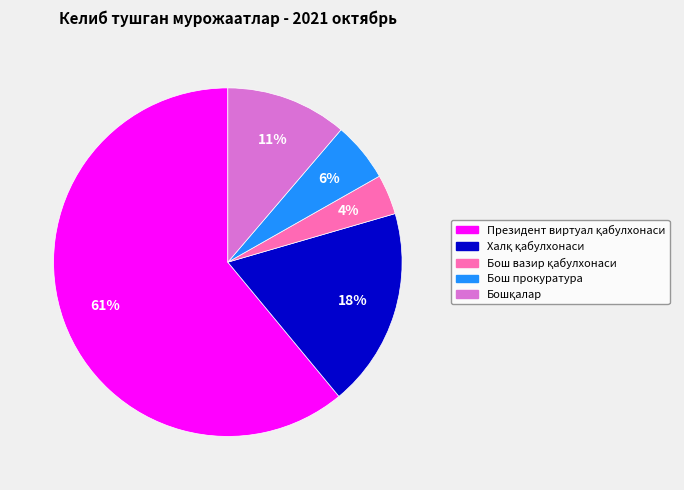

To the nearest percent, what is the difference between the largest and smallest slice percentages?

57%